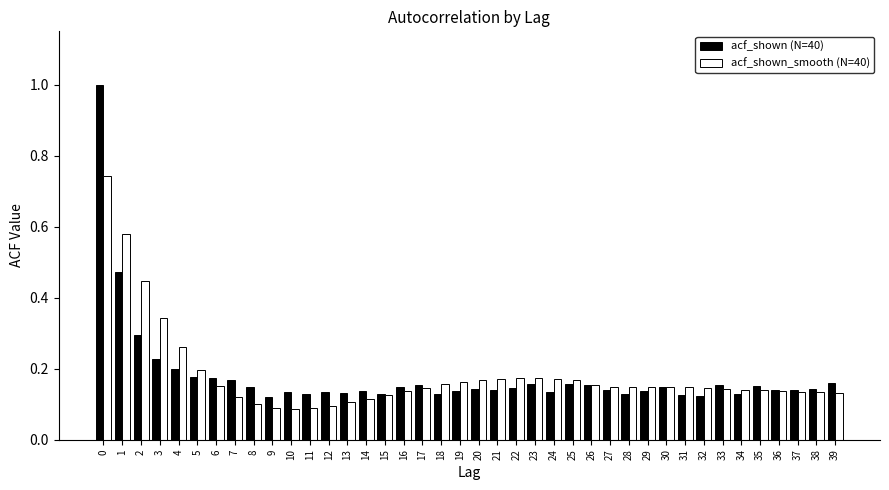

At how many categories does at least one series exceed 0?

40